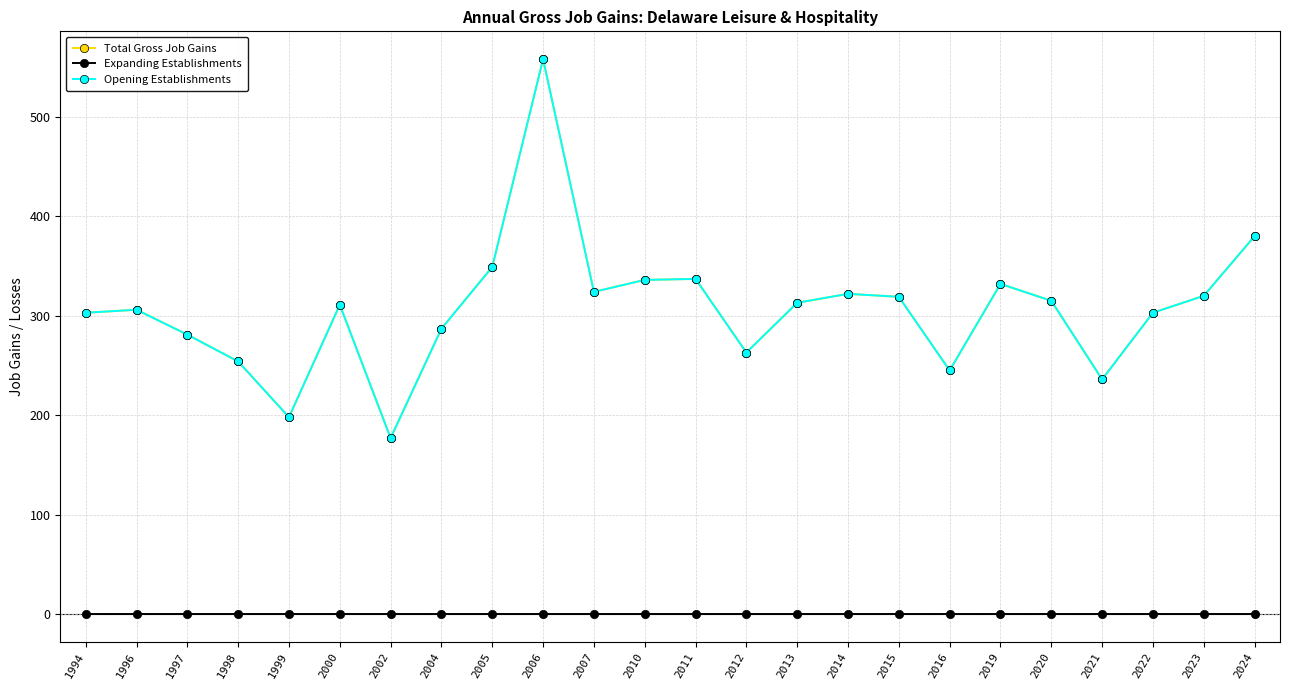

At which category does the chart reach its peak across all series?

2006